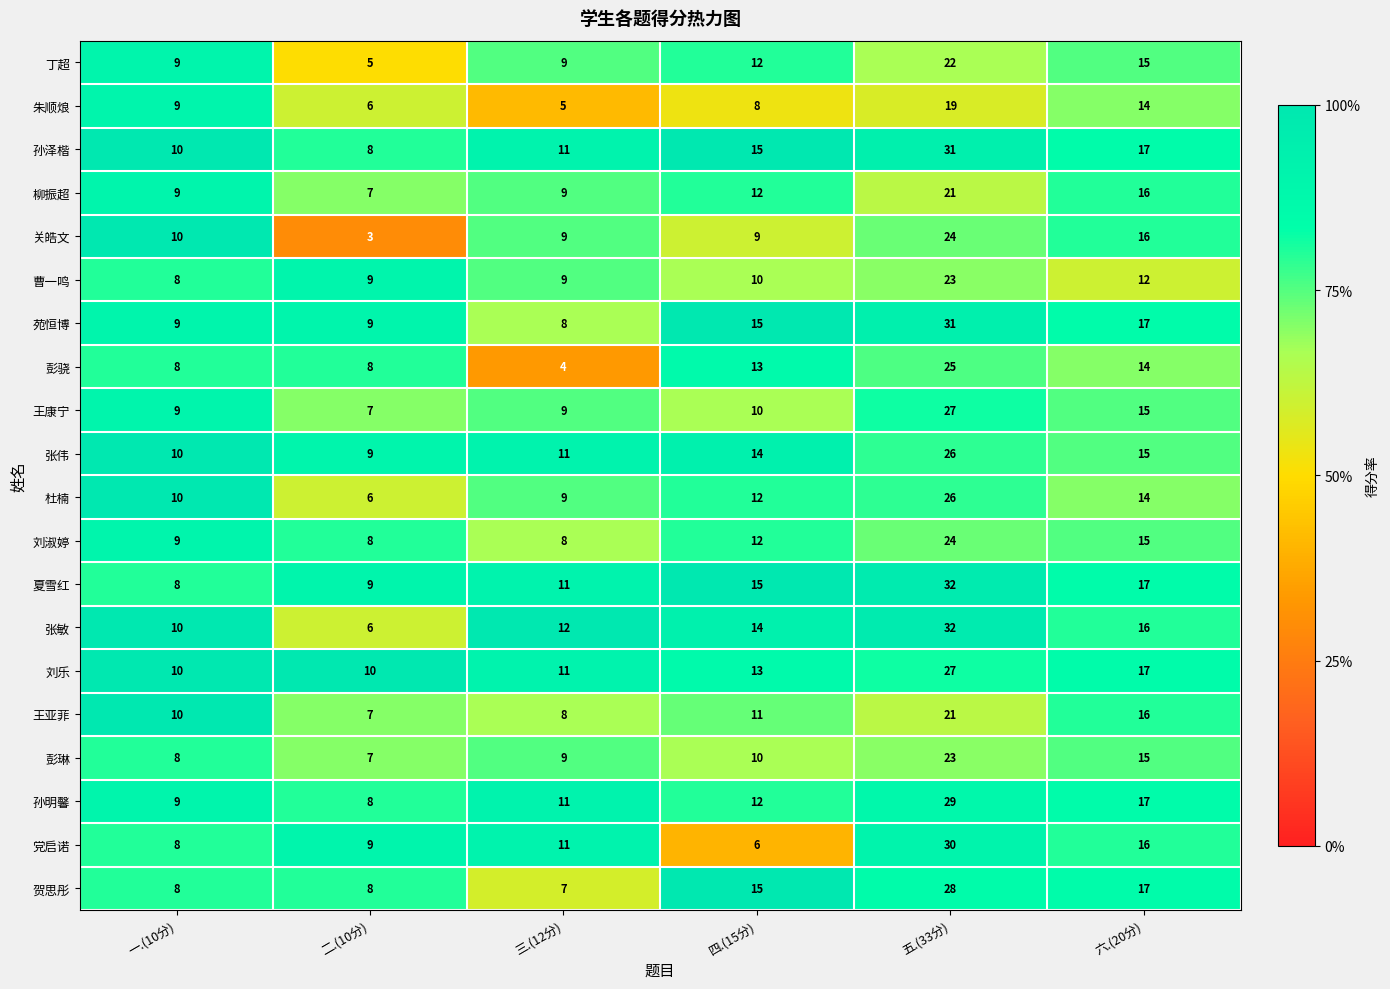

The value of 苑恒博 at 五.(33分) is 31. True or false?

True